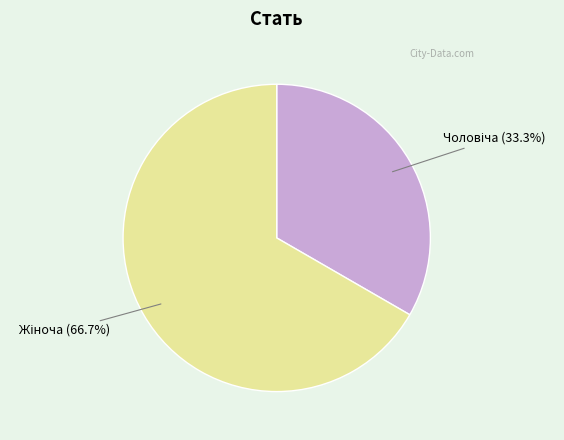

Does any single category account for the majority?

Yes